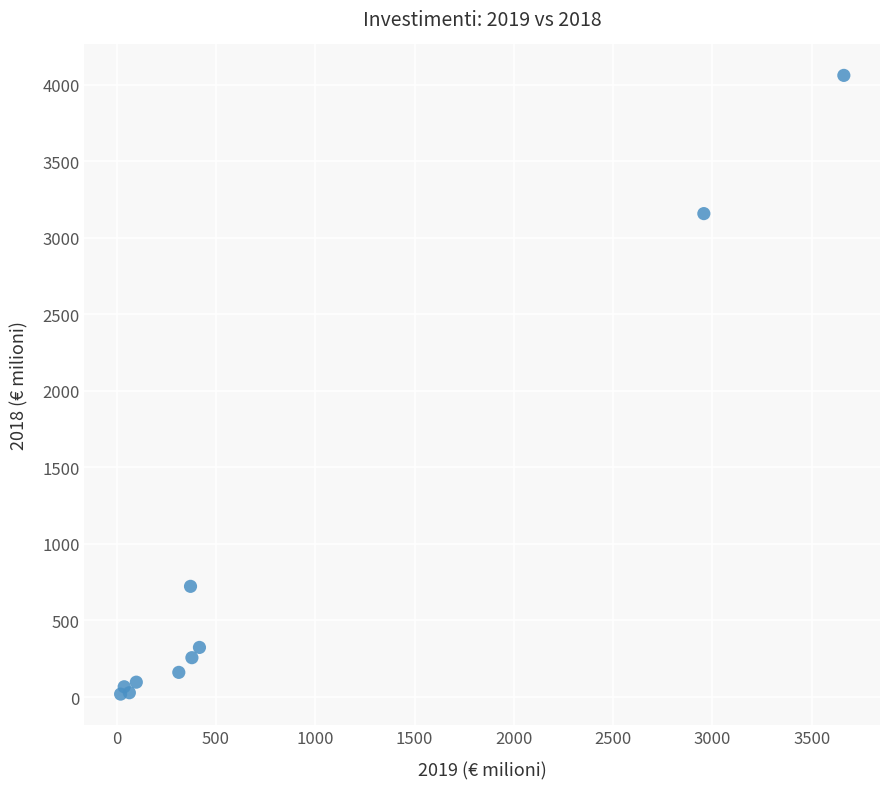

What Y value in the scatter plot is closest to 2040?

3158